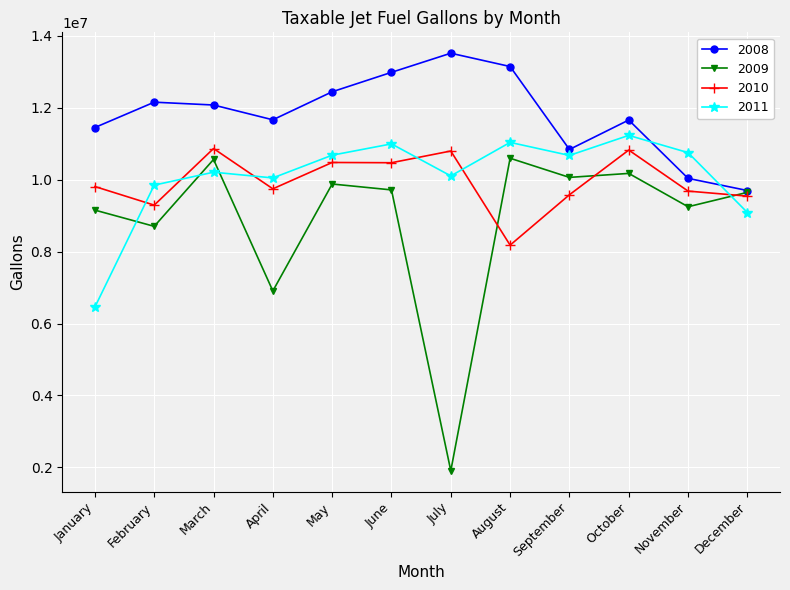

Does the chart have visible grid lines?

Yes